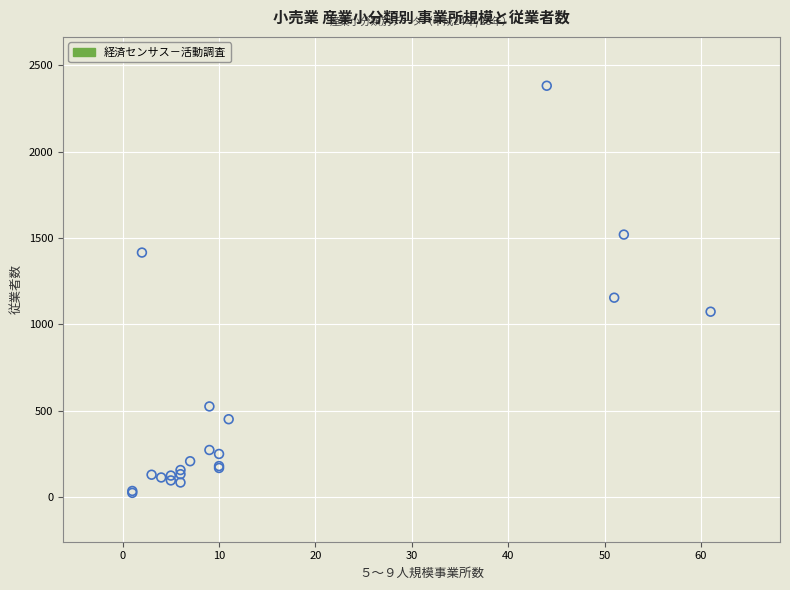

What Y value in the scatter plot is closest to 1203?

1155